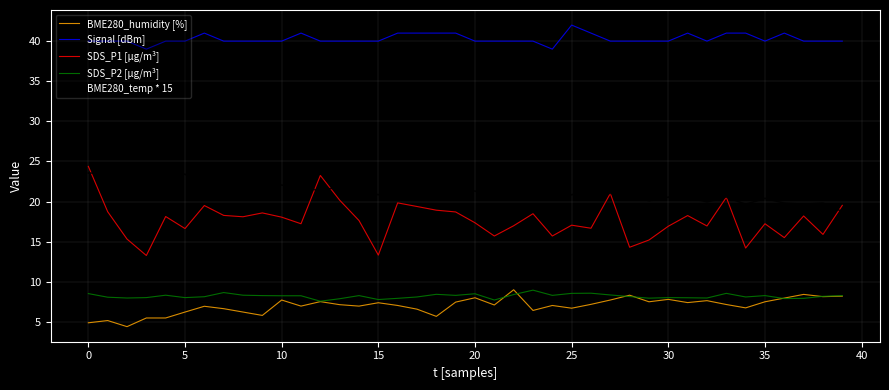

Which series has the largest range (max minus min)?

SDS_P1 [µg/m³]